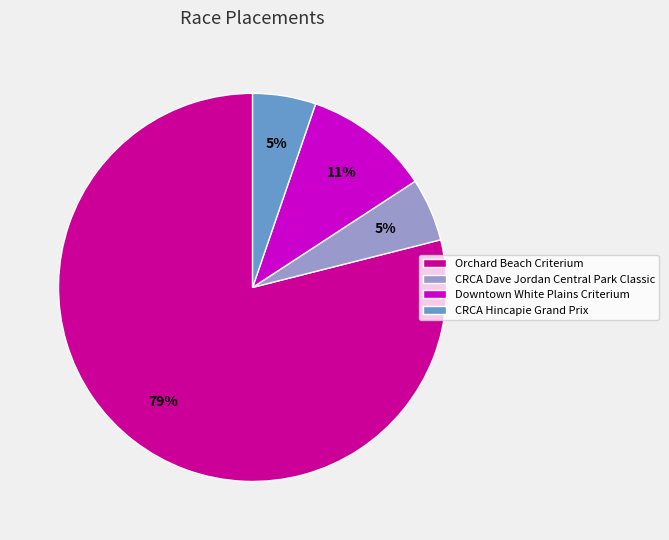

Is the sum of CRCA Dave Jordan Central Park Classic and CRCA Hincapie Grand Prix greater than half?

No